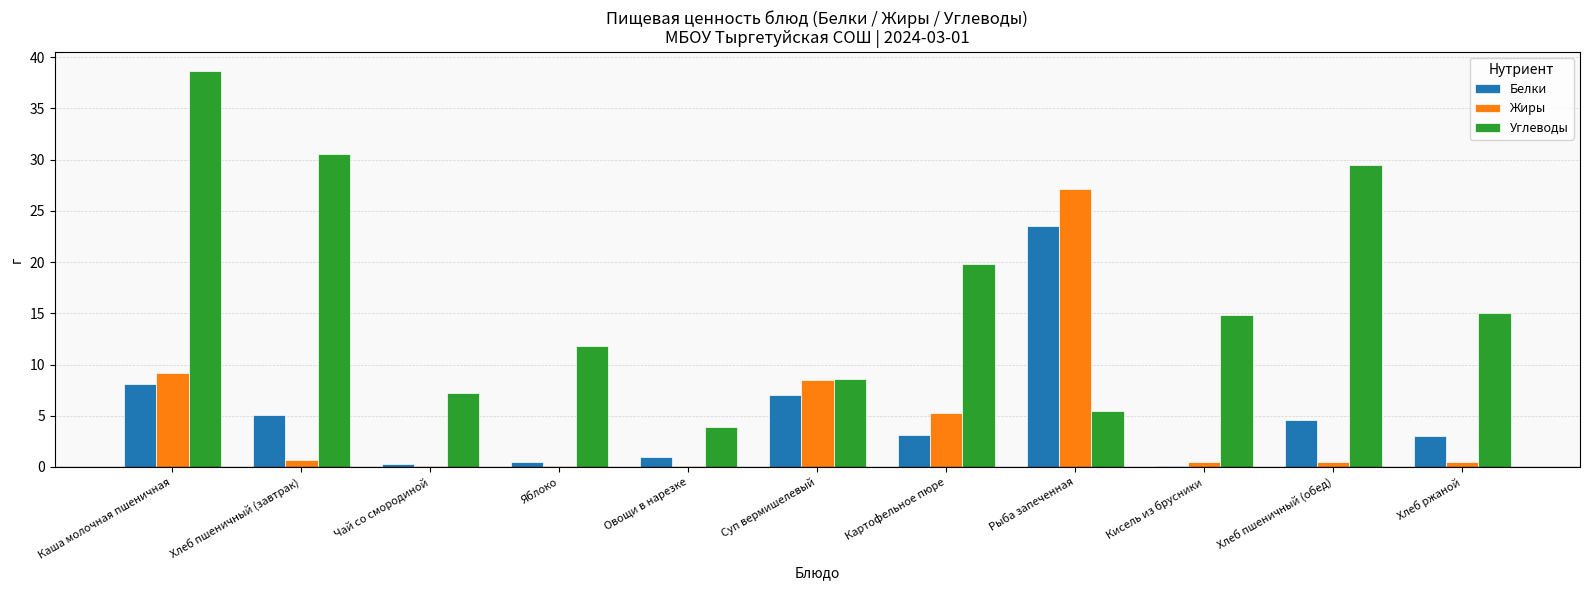

True or false: Углеводы has a value of 8.6 at Суп вермишелевый.

True